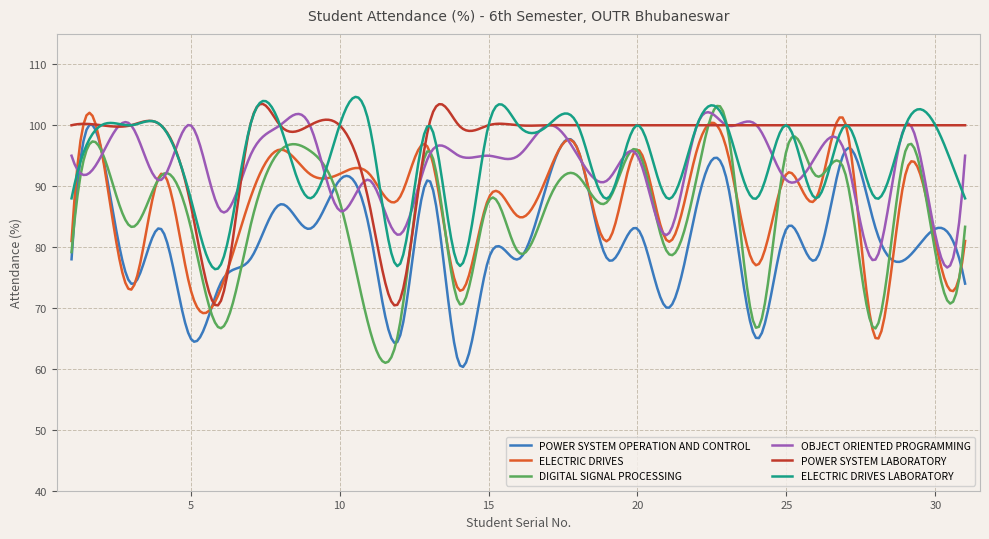

Which series has the largest range (max minus min)?

DIGITAL SIGNAL PROCESSING